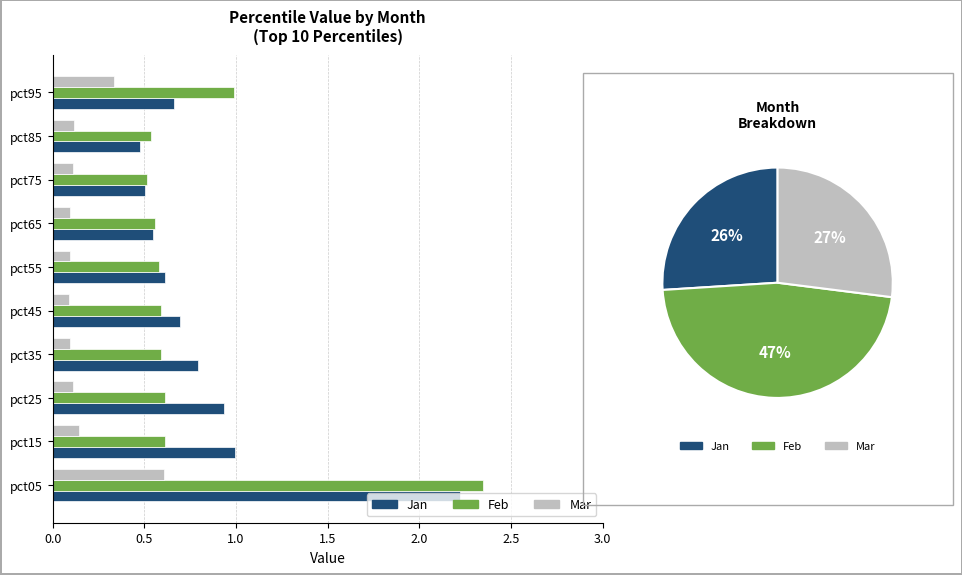

How many bars are there in each group?

3